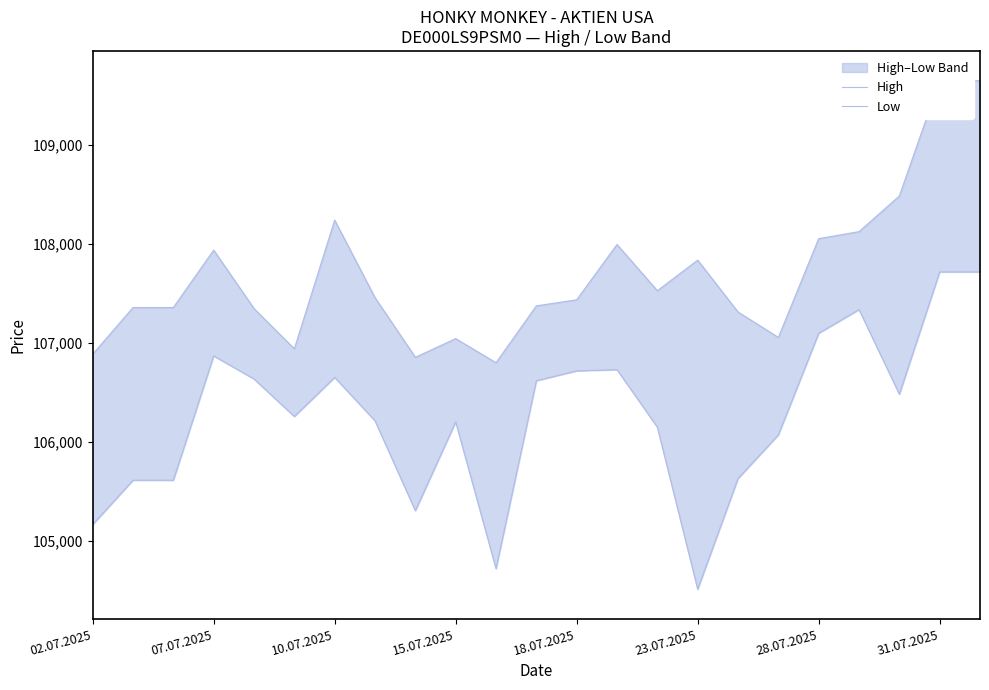

Is the value of Low at 16 greater than the value of High at 15.07.2025?

No